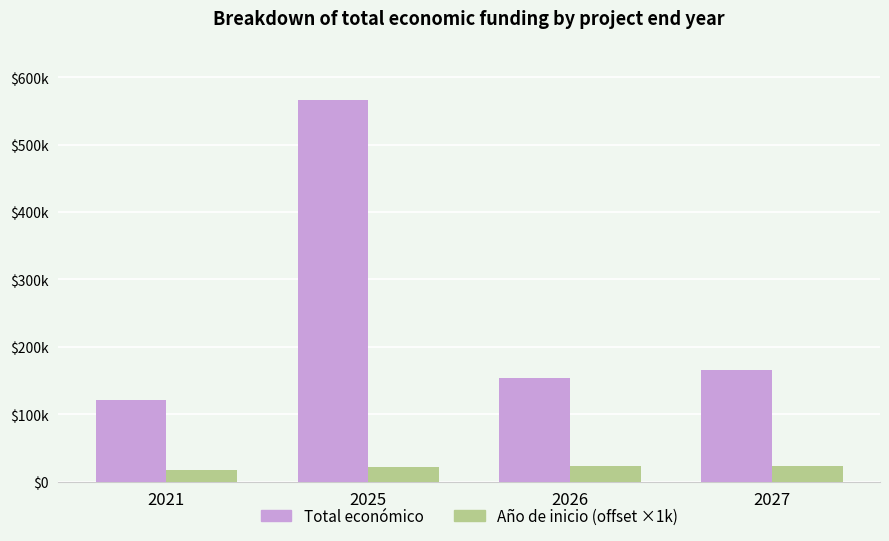

What are all the series names shown in the legend?

Total económico, Año de inicio (offset ×1k)